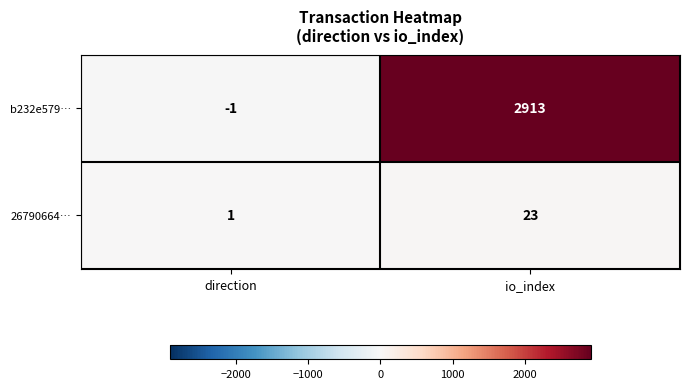

True or false: b232e579… has a value of 1750 at io_index.

False